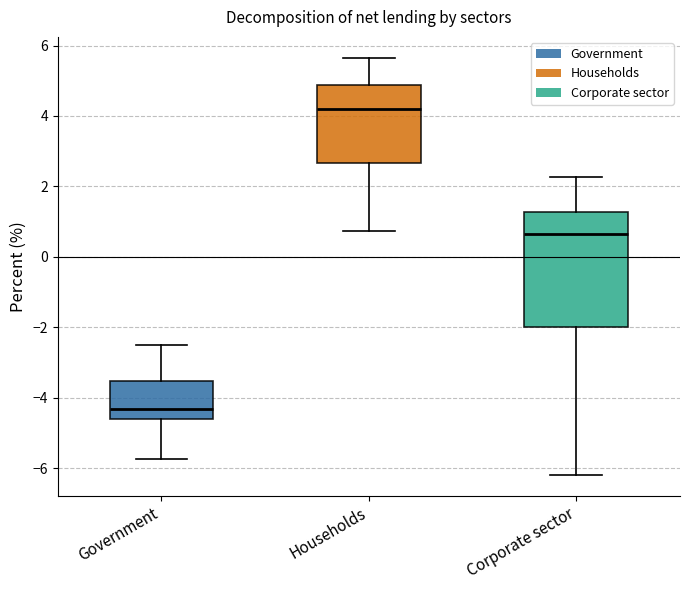

Reading left to right, read every box against the y-axis: the position of its median line, the range the box covers, and the ends of its whiskers. The values are not printed on the chart, so give them approximately, as read against the axis.

Government: median -4.4, box -4.6 to -3.6, whiskers -5.8 to -2.6
Households: median 4.2, box 2.6 to 4.8, whiskers 0.8 to 5.6
Corporate sector: median 0.6, box -2.0 to 1.2, whiskers -6.2 to 2.2